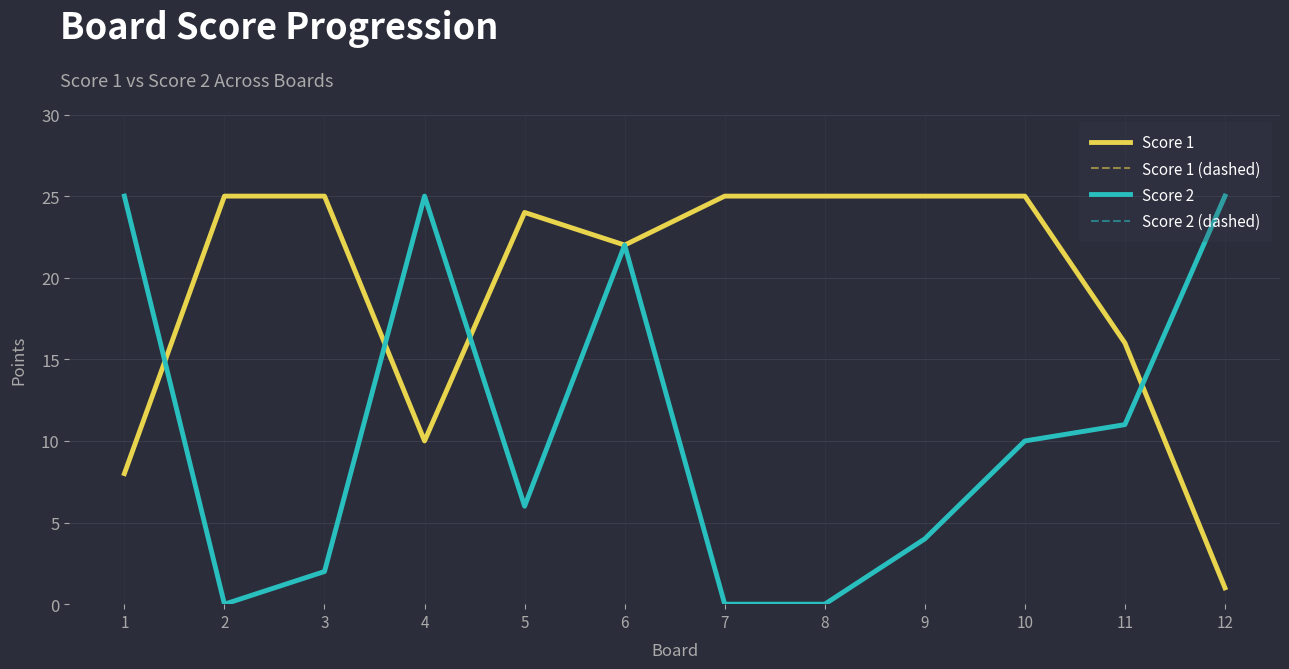

What is the total value across all series at 7?

50